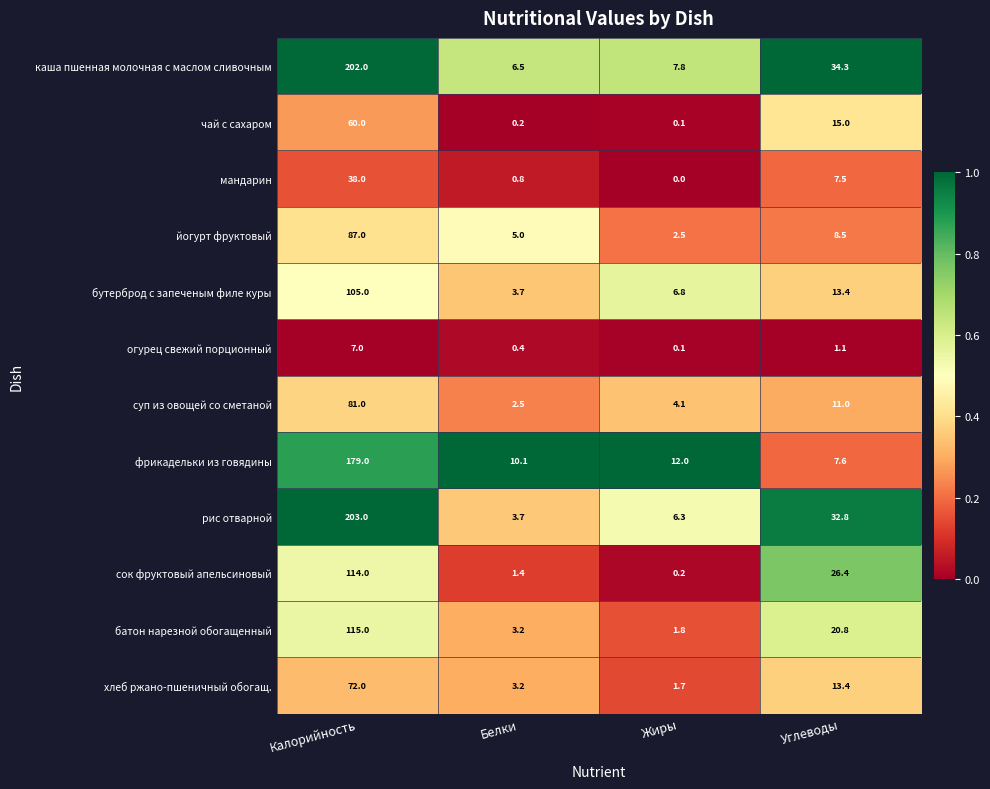

What value does the йогурт фруктовый series have at Белки?

5.0